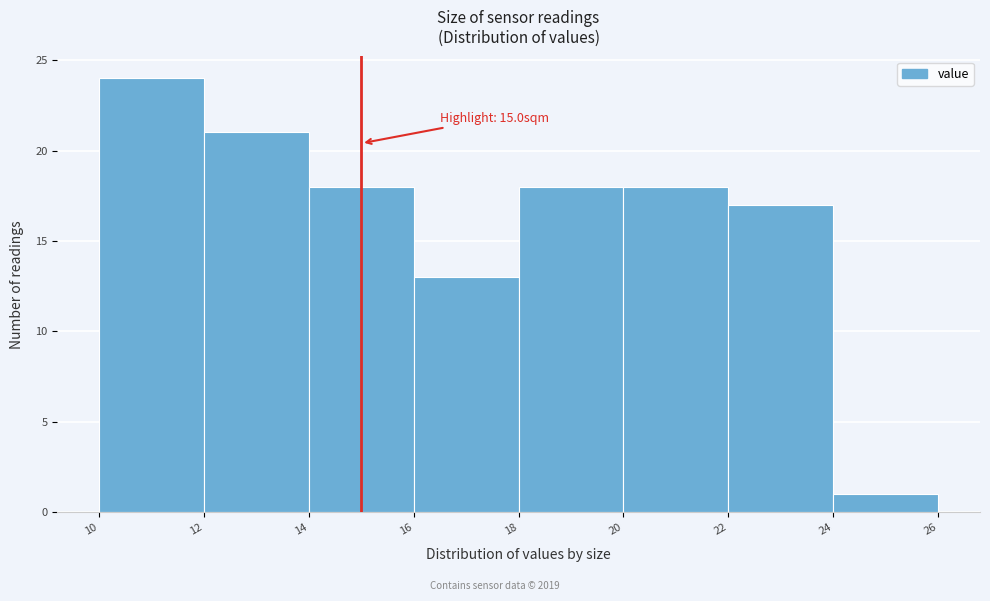

Which range on the x-axis has the tallest bar?

10 to 12